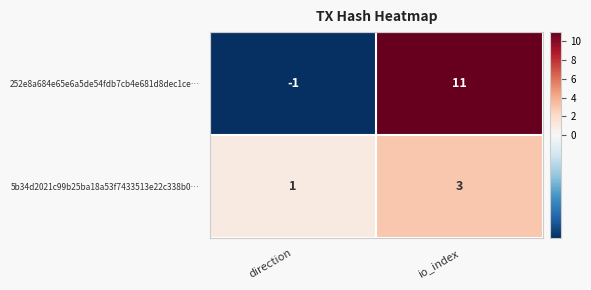

What is the difference between the highest and lowest values at direction?

2